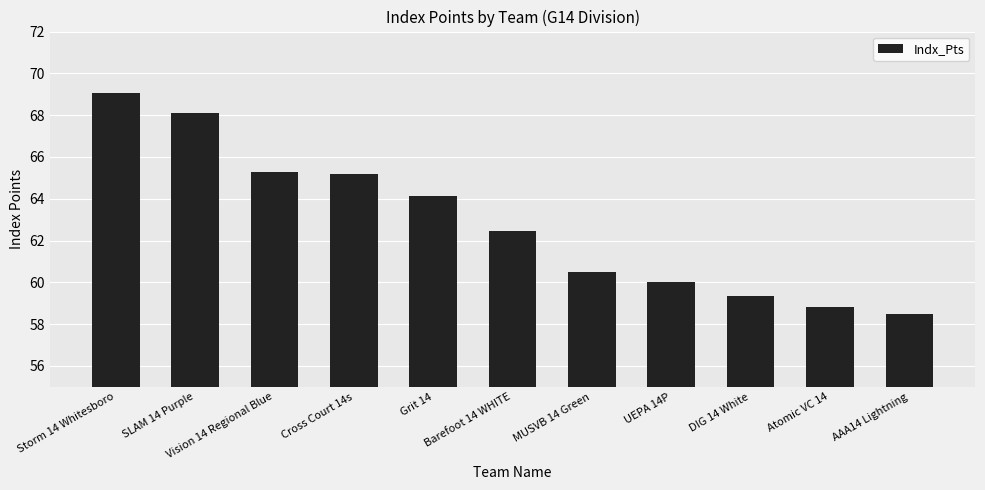

Which has a higher value, SLAM 14 Purple or Storm 14 Whitesboro?

Storm 14 Whitesboro